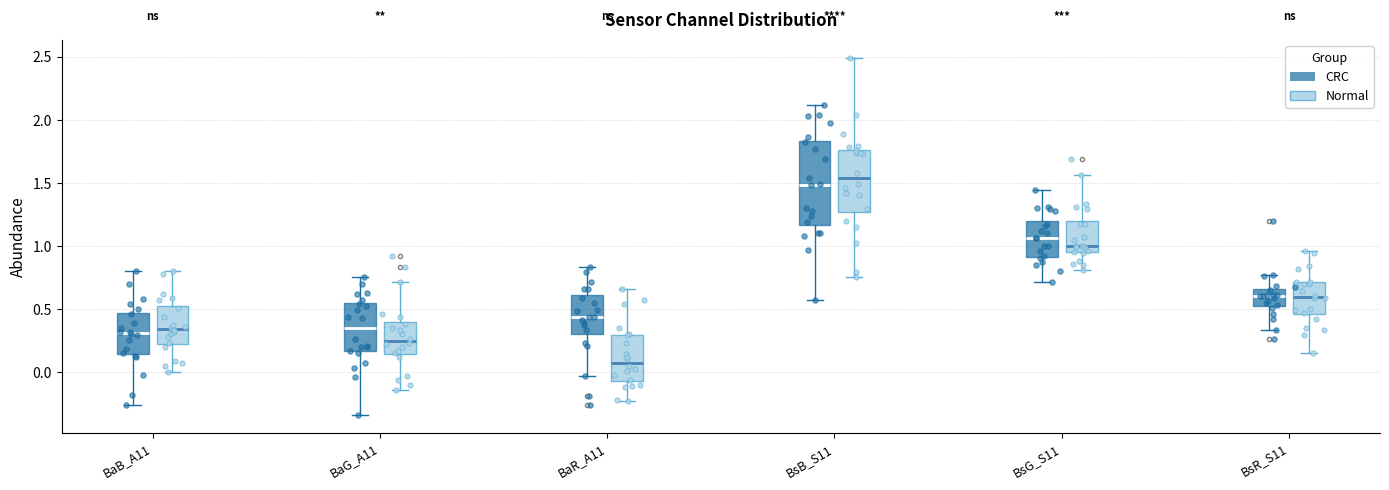

Reading left to right, read every box against the y-axis: the position of its median line, the range the box covers, and the ends of its whiskers. The values are not printed on the chart, so give them approximately, as read against the axis.

BaB_A11 (CRC): median 0.30, box 0.15 to 0.45, whiskers -0.25 to 0.80
BaB_A11 (Normal): median 0.35, box 0.20 to 0.55, whiskers 0.00 to 0.80
BaG_A11 (CRC): median 0.35, box 0.15 to 0.55, whiskers -0.35 to 0.75
BaG_A11 (Normal): median 0.25, box 0.15 to 0.40, whiskers -0.15 to 0.70
BaR_A11 (CRC): median 0.45, box 0.30 to 0.60, whiskers -0.05 to 0.85
BaR_A11 (Normal): median 0.10, box -0.05 to 0.30, whiskers -0.25 to 0.65
BsB_S11 (CRC): median 1.50, box 1.15 to 1.85, whiskers 0.55 to 2.10
BsB_S11 (Normal): median 1.55, box 1.25 to 1.75, whiskers 0.75 to 2.50
BsG_S11 (CRC): median 1.05, box 0.90 to 1.20, whiskers 0.70 to 1.45
BsG_S11 (Normal): median 1.00, box 0.95 to 1.20, whiskers 0.80 to 1.55
BsR_S11 (CRC): median 0.60, box 0.55 to 0.65, whiskers 0.35 to 0.75
BsR_S11 (Normal): median 0.60, box 0.45 to 0.70, whiskers 0.15 to 0.95